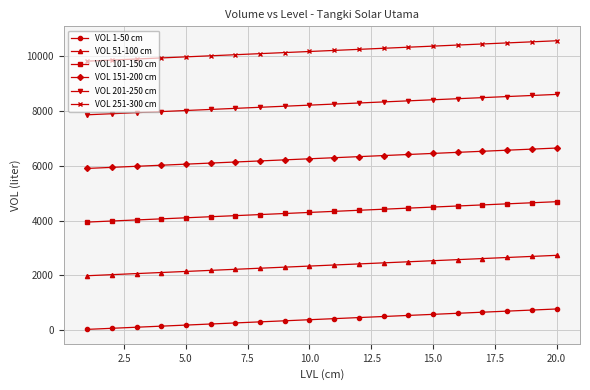

True or false: VOL 151-200 cm and VOL 251-300 cm intersect in this chart.

False